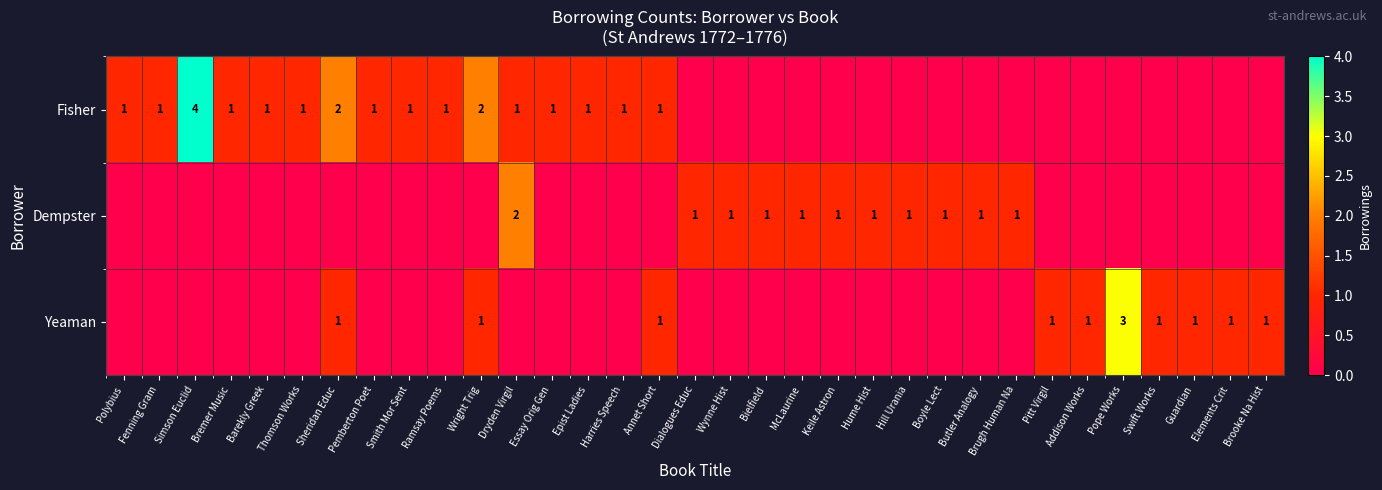

What is the sum of all row_2 values?

12